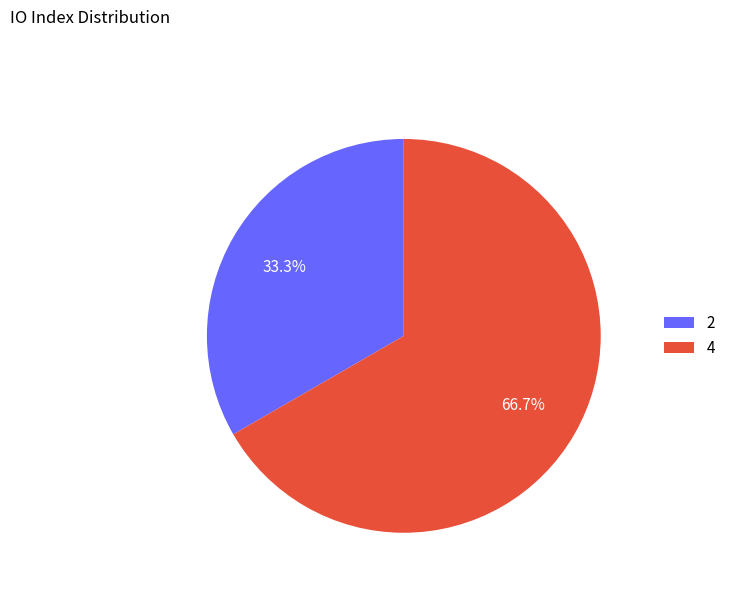

How many segments does this pie chart have?

2